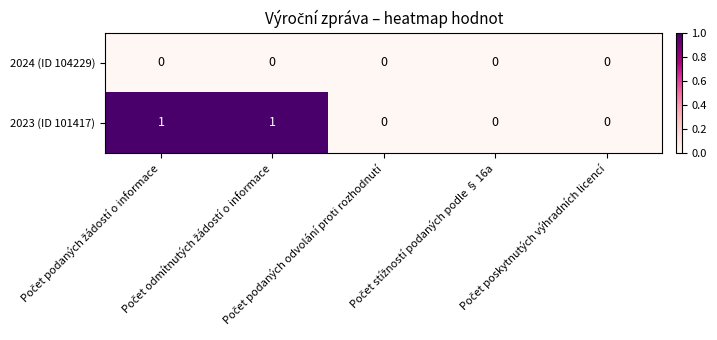

Rank the series by their average value, from lowest to highest.

2024 (ID 104229), 2023 (ID 101417)